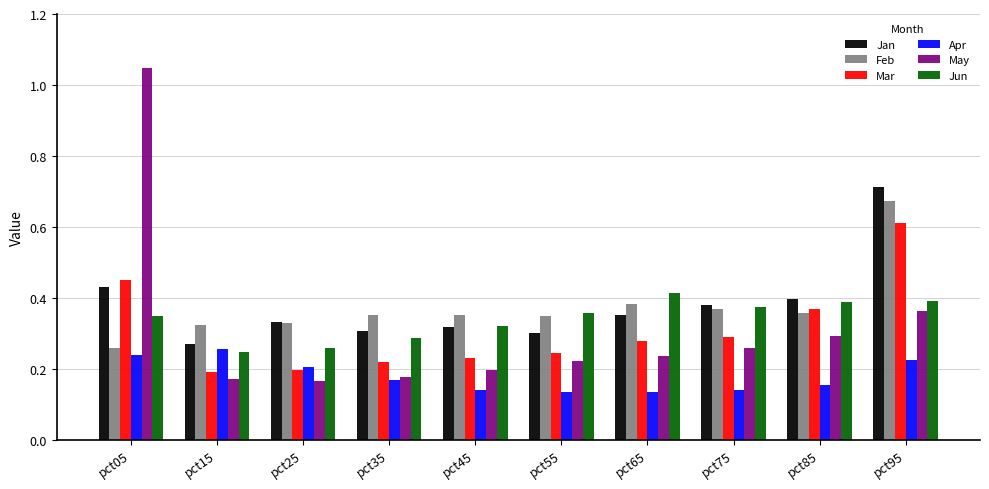

Rank the series at pct95 from lowest to highest value.

Apr, May, Jun, Mar, Feb, Jan